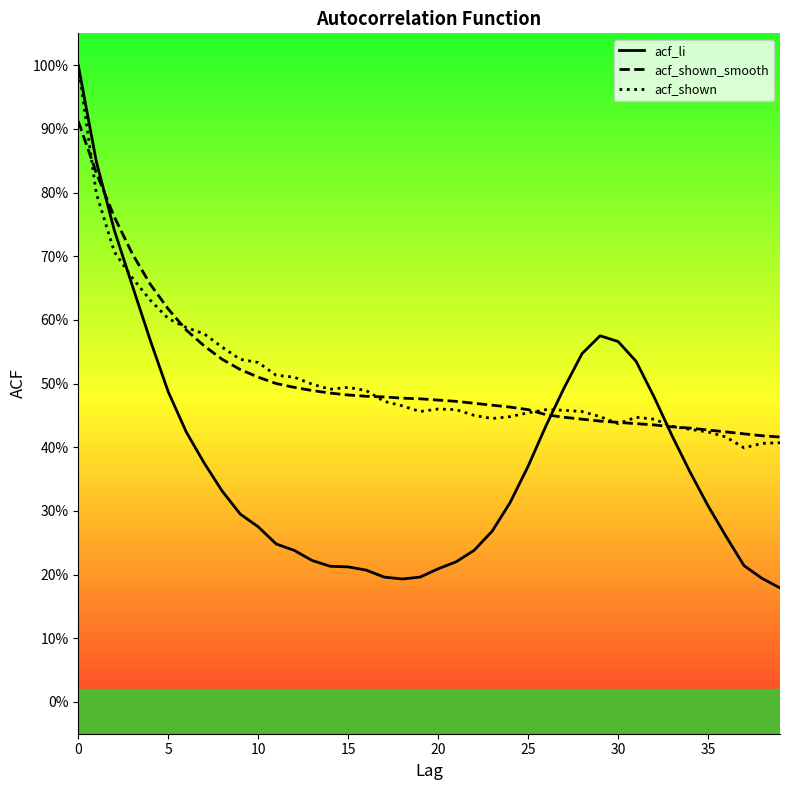

Rank the series at 20 from lowest to highest value.

acf_li, acf_shown, acf_shown_smooth